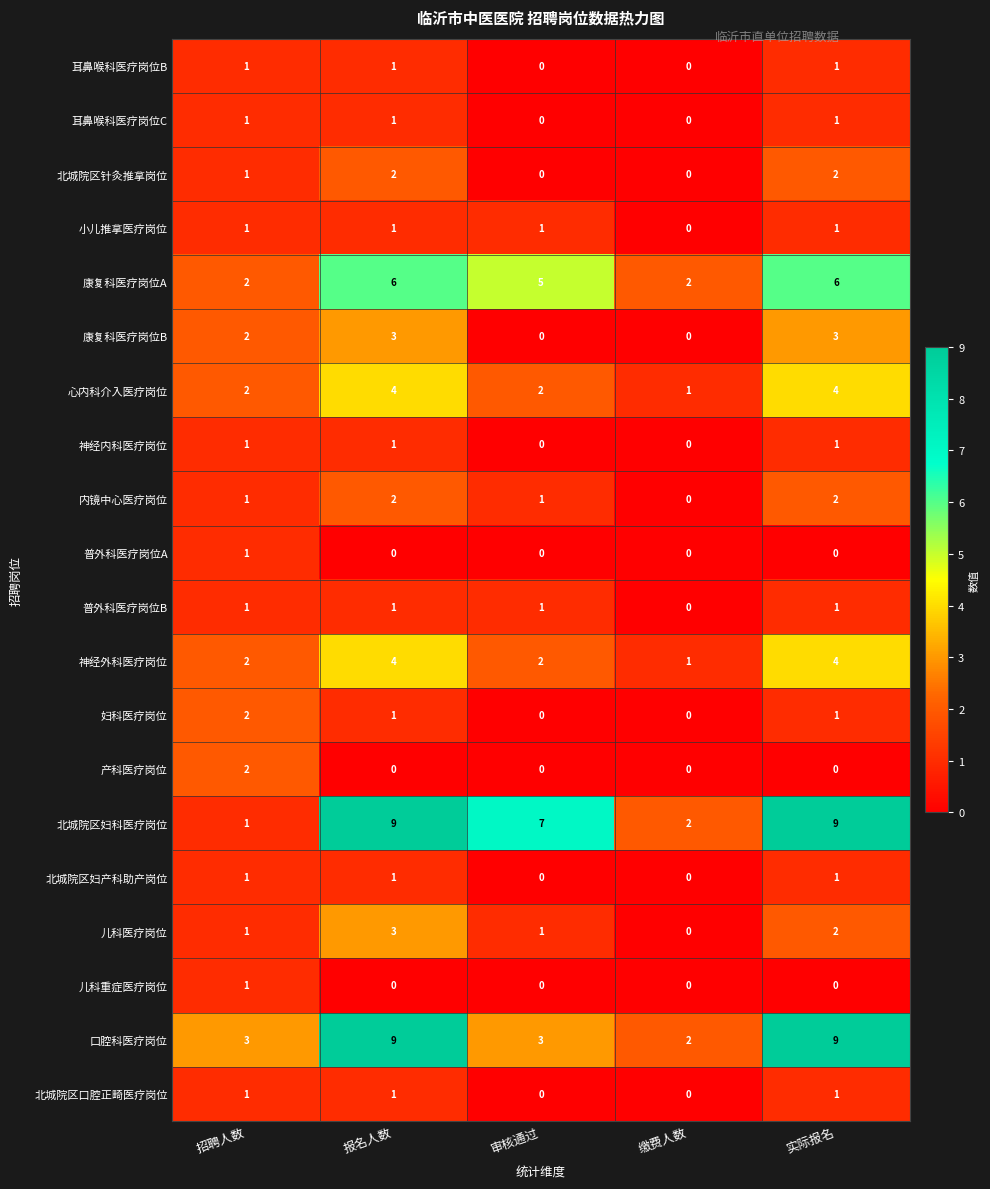

What is the highest value of the 康复科医疗岗位B series?

3